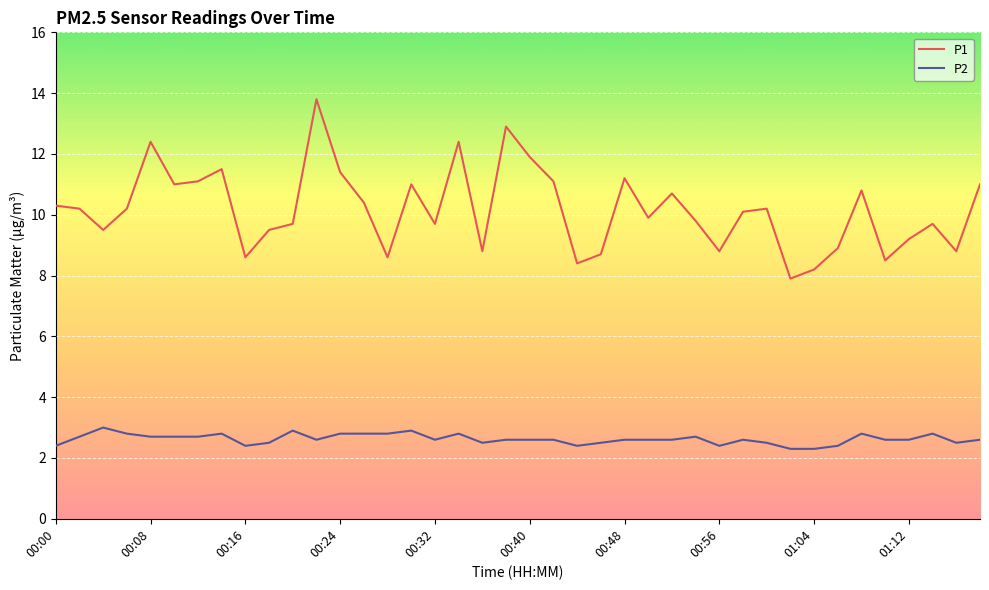

True or false: P2 and P1 intersect in this chart.

False